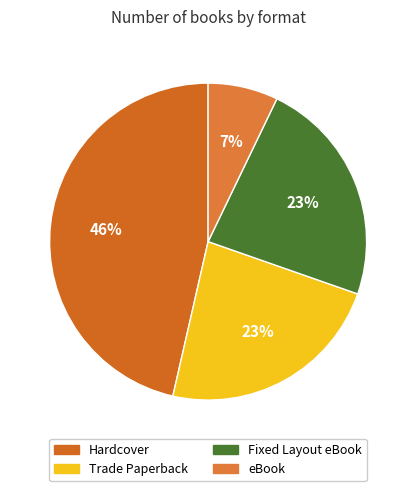

Is it true that Trade Paperback is 23% of the pie?

True